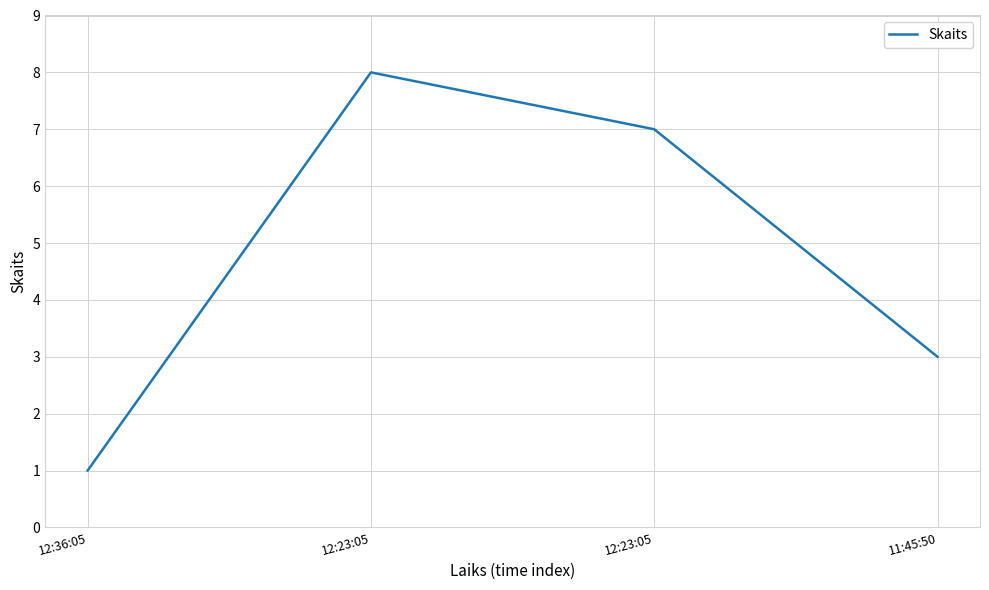

Where is the data nearest to the value 4?

11:45:50